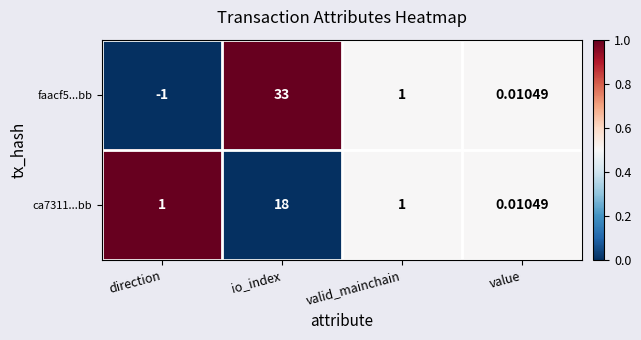

List the labels in order of faacf5...bb value, largest first.

io_index, valid_mainchain, value, direction